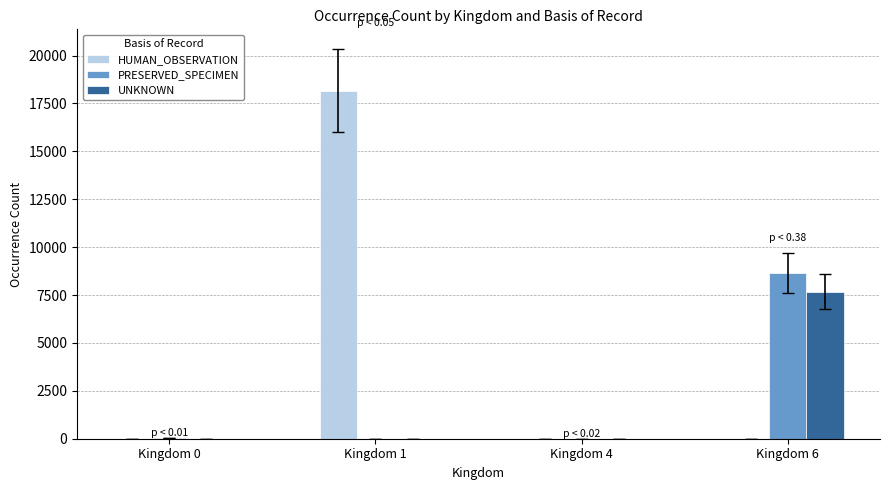

Does the chart contain stacked bars?

No